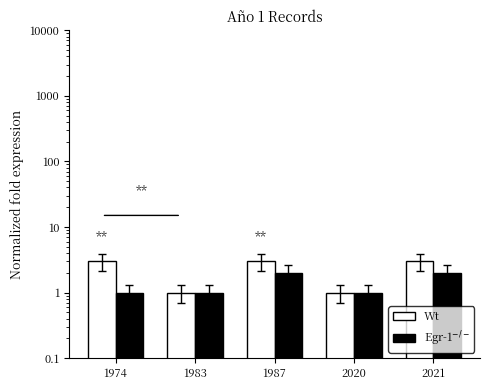

Reading right to left, list all the values displayed in this chart.

Wt: 3	1	3	1	3
Egr-1$^{-/-}$: 2	1	2	1	1